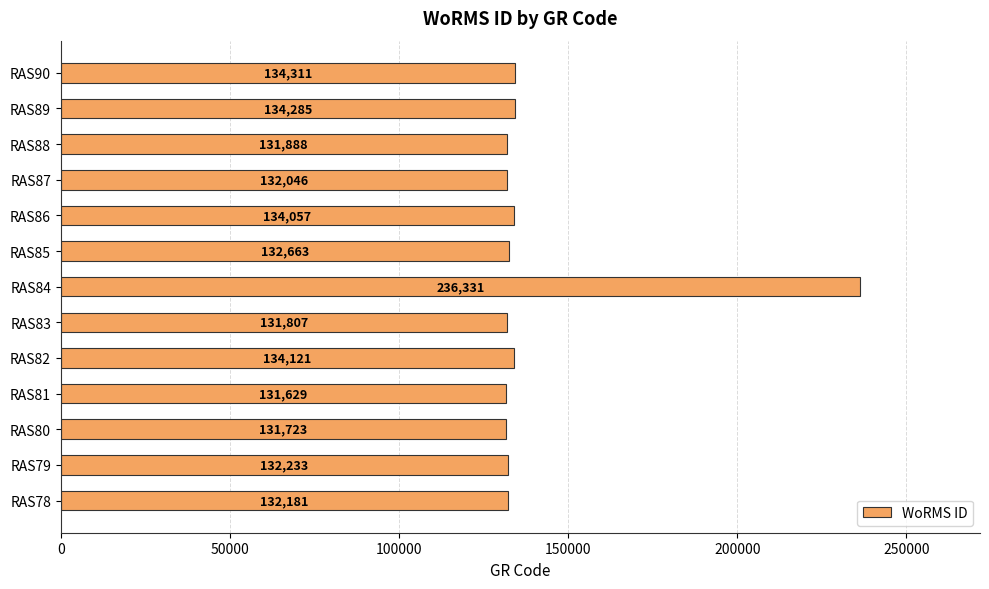

At which category does the chart reach its minimum across all series?

RAS81